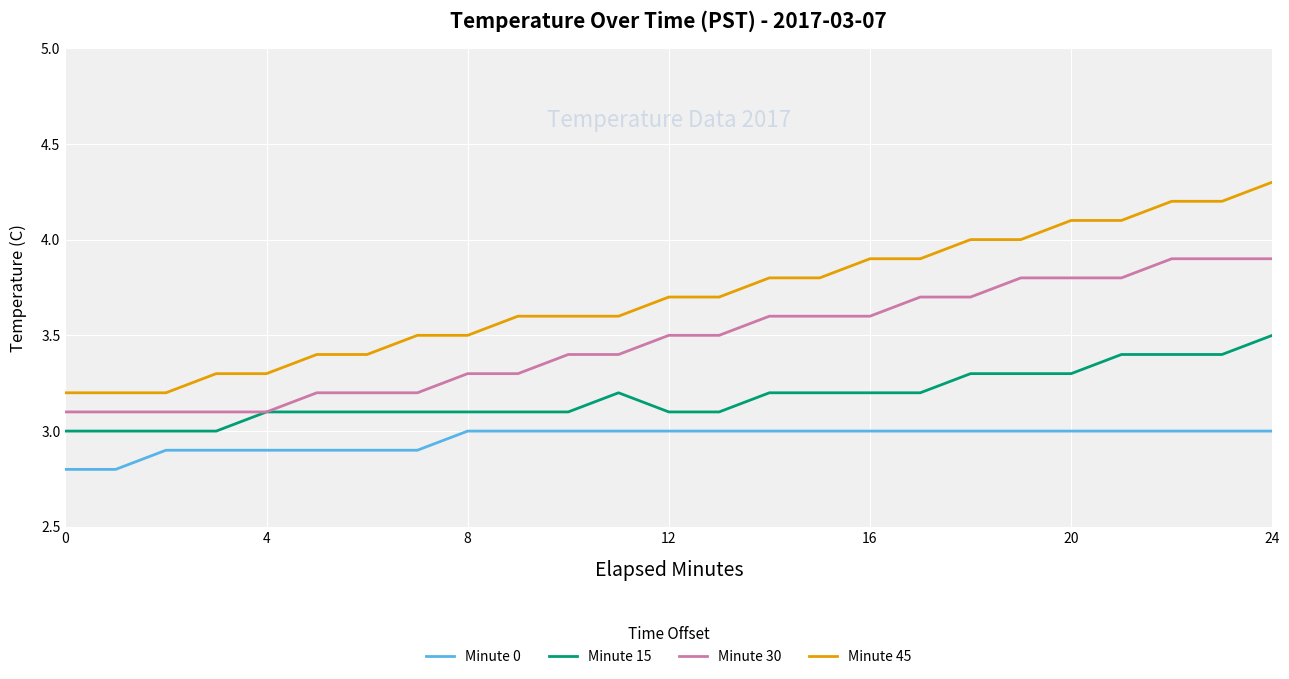

Which series has the widest spread of values?

Minute 45